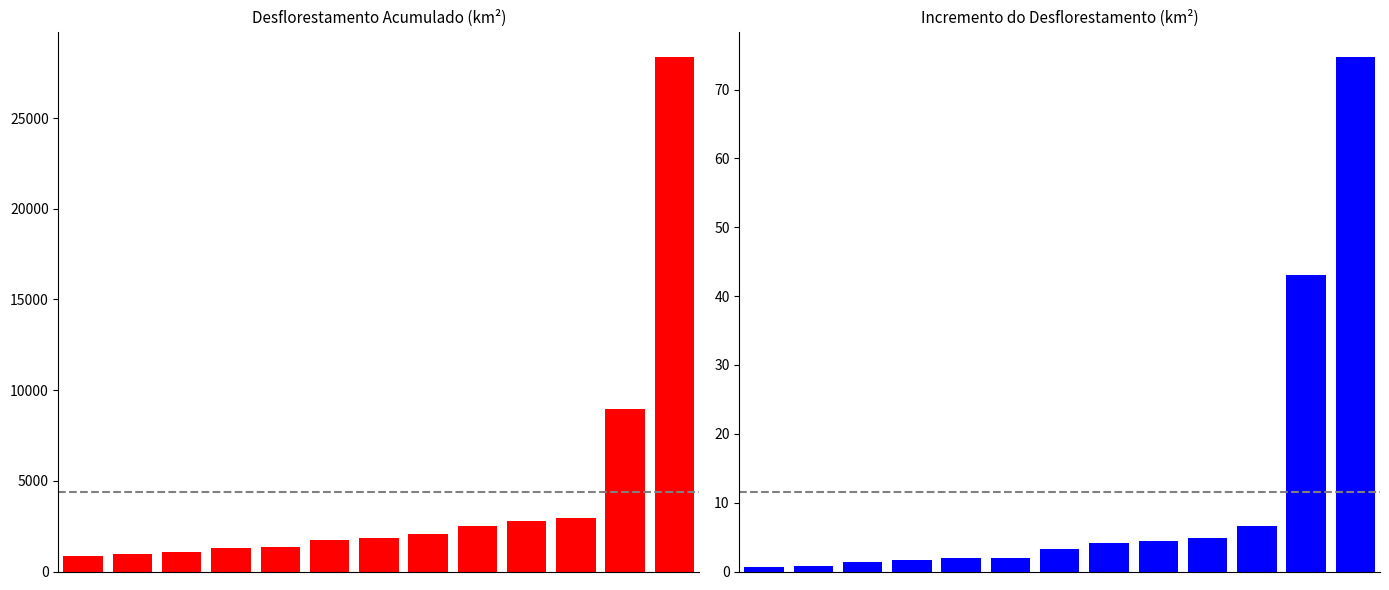

Which series changed the most between 0 and 4?

Desflorestamento Acumulado (km²)